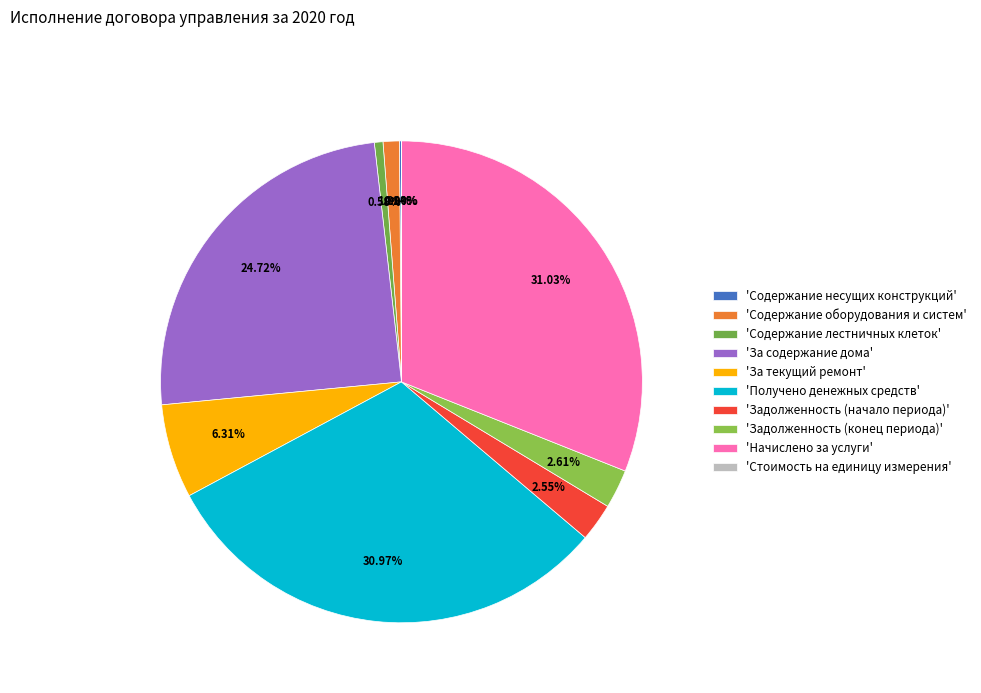

What is the largest slice in the pie chart?

Начислено за услуги